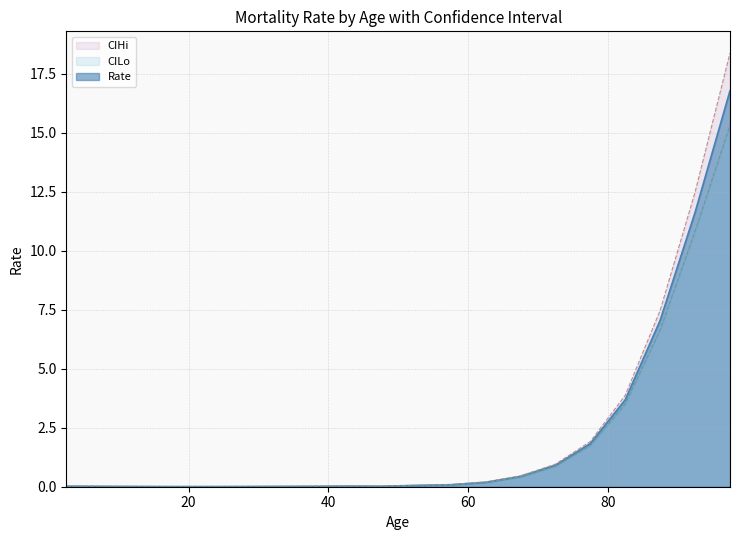

Count the number of categories in the chart.

20